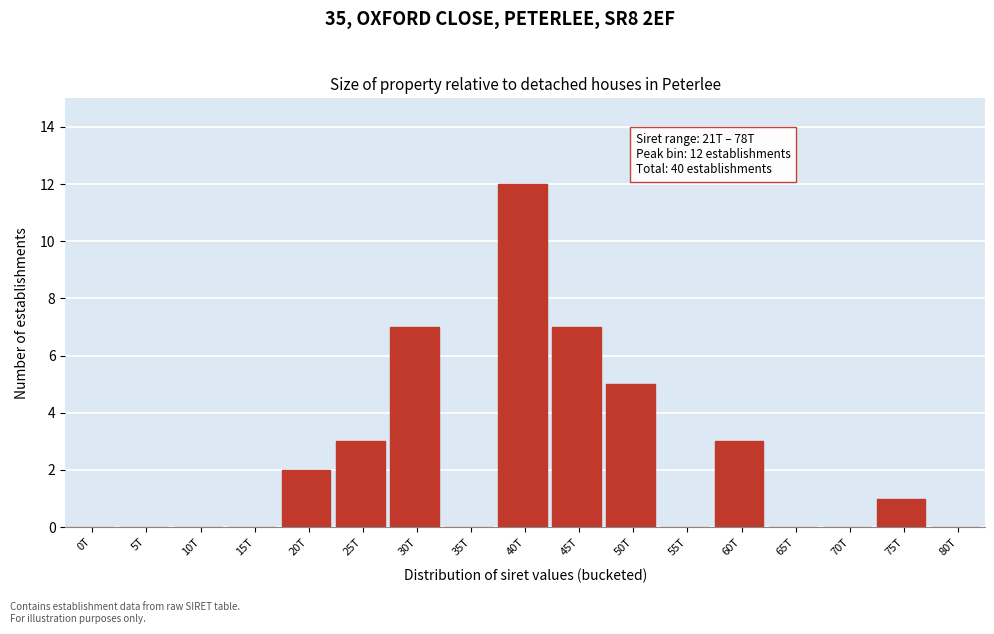

Reading left to right, list all the values displayed in this chart.

0T=0	5T=0	10T=0	15T=0	20T=2	25T=3	30T=7	35T=0	40T=12	45T=7	50T=5	55T=0	60T=3	65T=0	70T=0	75T=1	80T=0